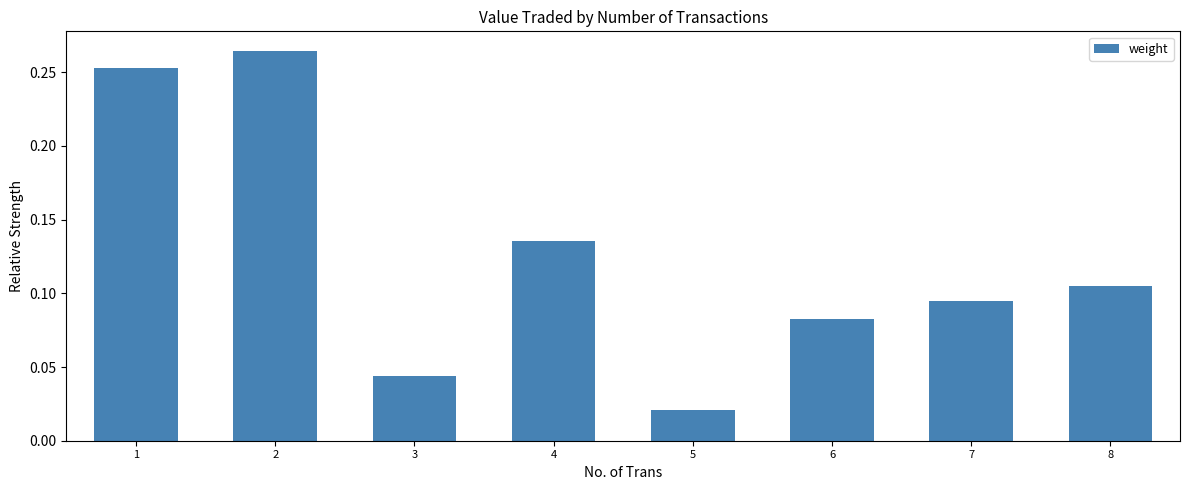

What is the sum of all values?

1.0